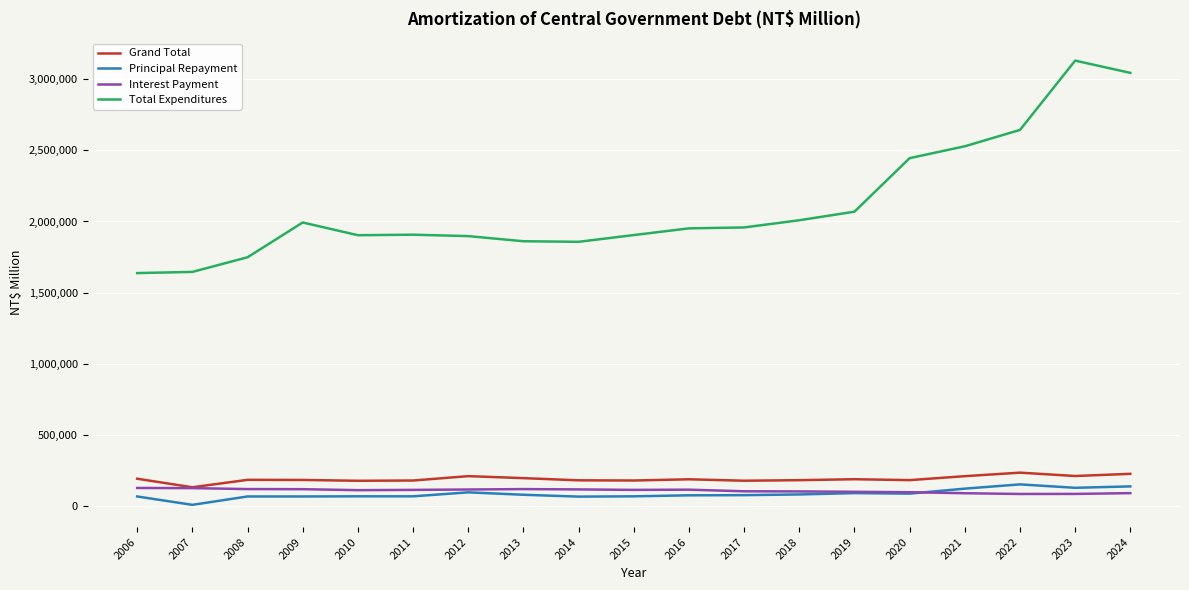

At which category does Principal Repayment reach its first local valley?

2007